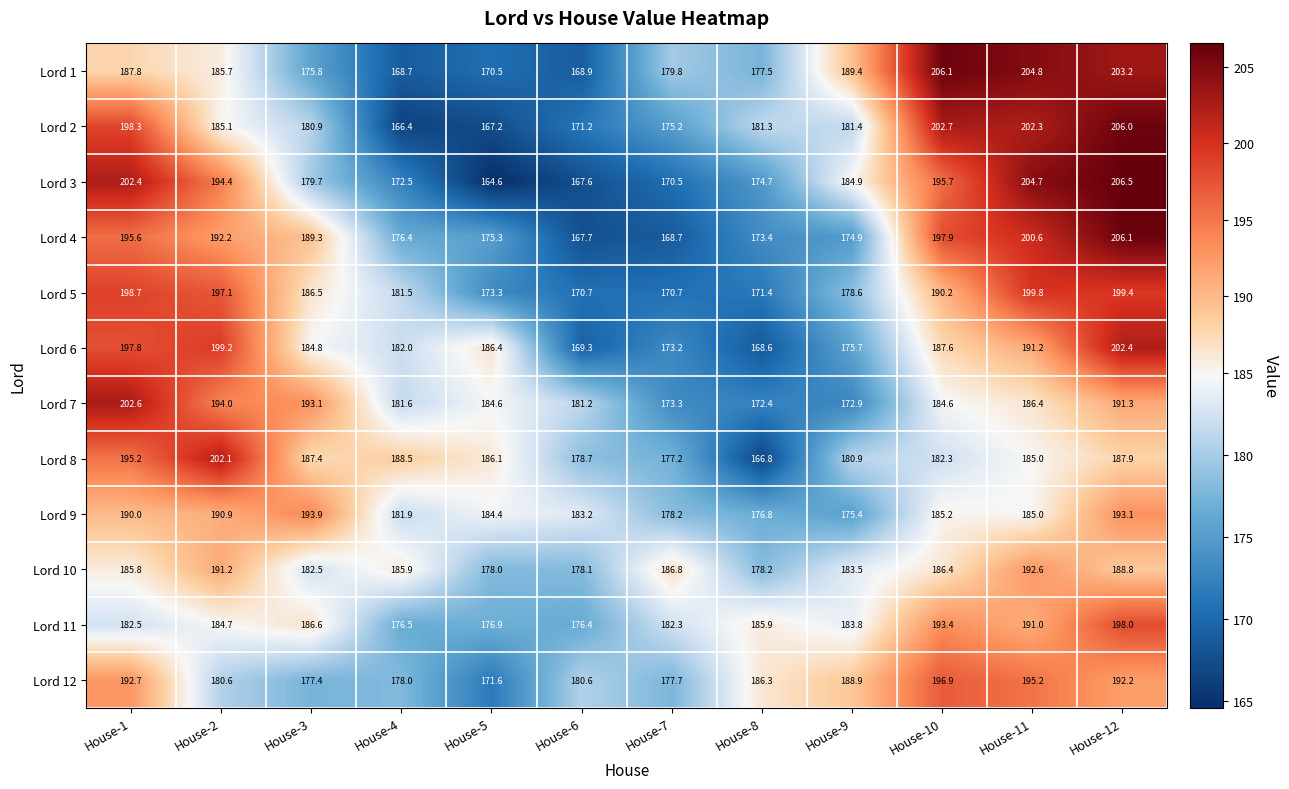

At which category is the sum across all series the highest?

House-12